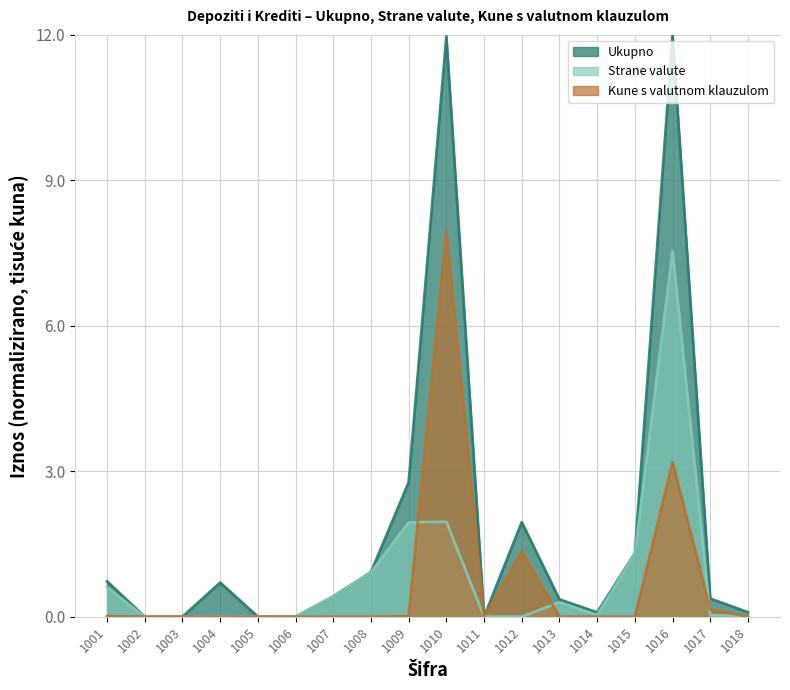

At which category does Kune s valutnom klauzulom reach its first local valley?

1011